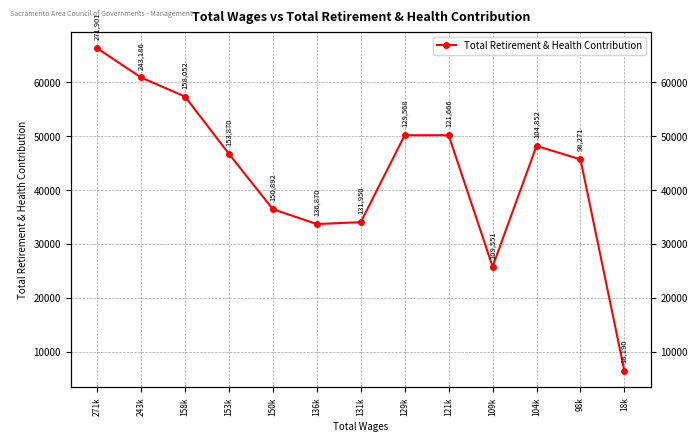

List the labels in order of value, largest first.

271k, 243k, 158k, 121k, 129k, 104k, 153k, 98k, 150k, 131k, 136k, 109k, 18k